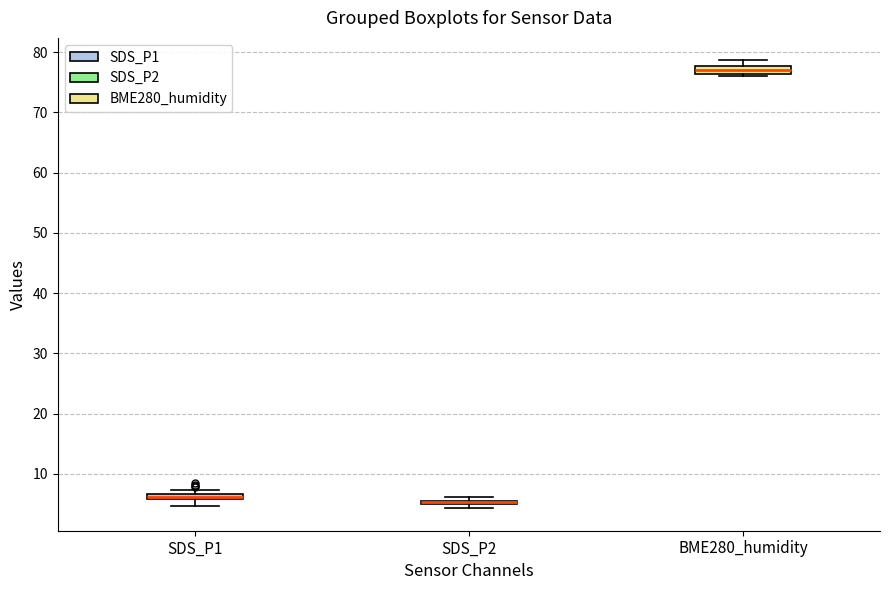

Where is the lower edge of the box for SDS_P2 on the y-axis? The values are not printed on the chart, so give them approximately, as read against the axis.

5